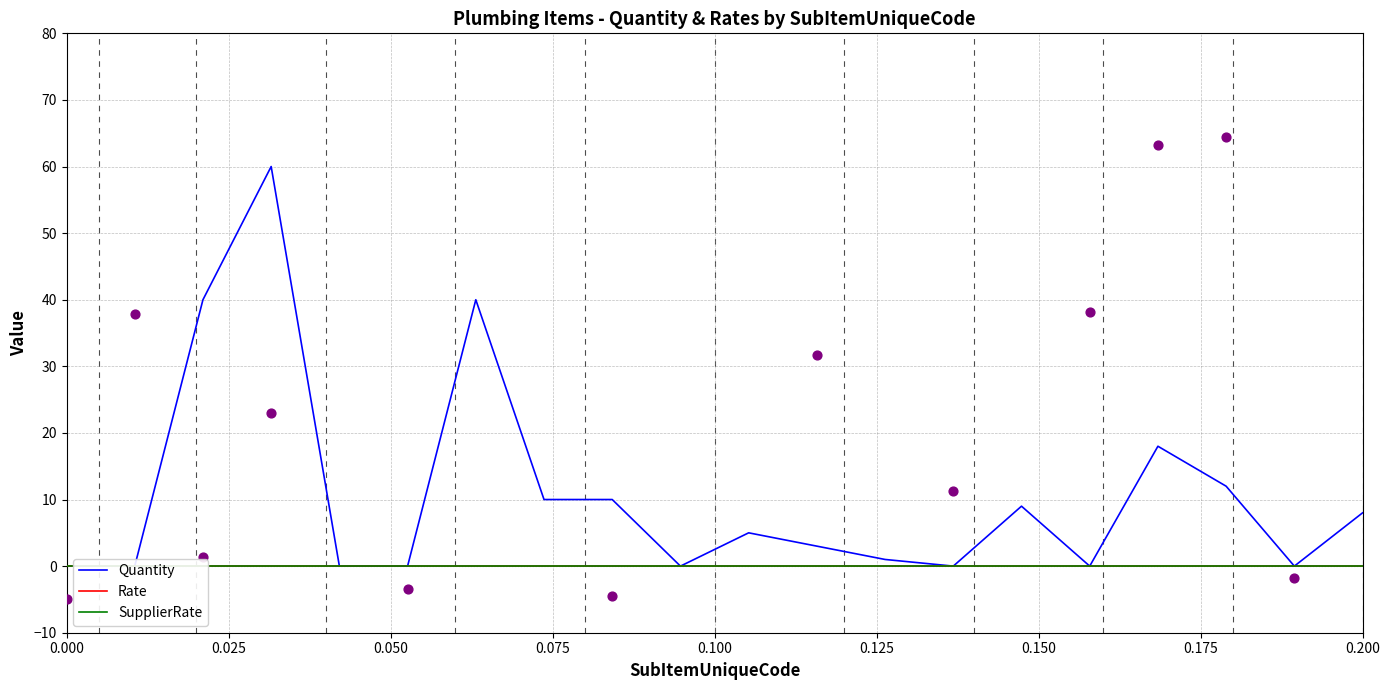

Which series reaches the maximum Y coordinate?

Quantity